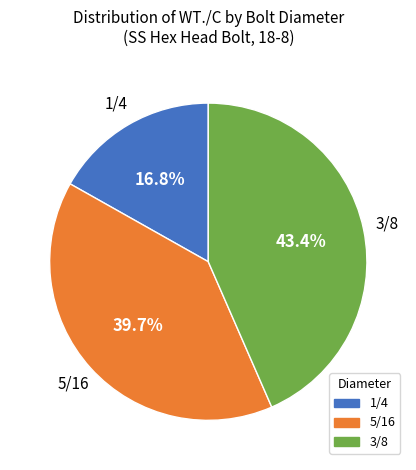

Is there any slice that represents more than half of the pie?

No